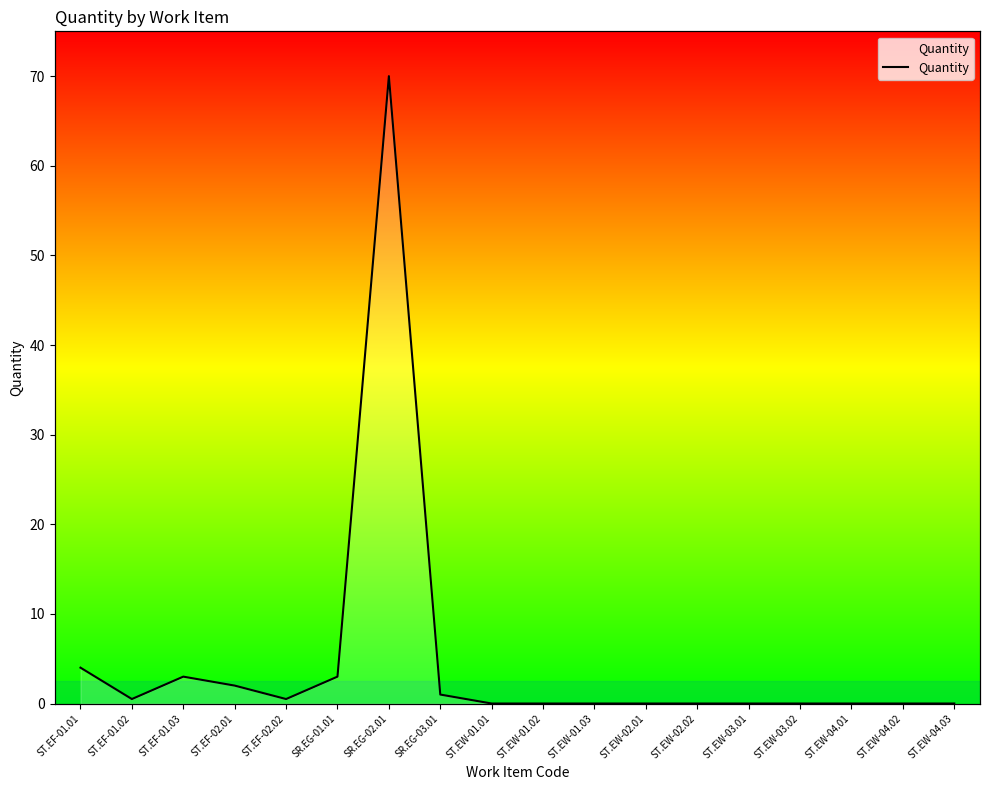

Read the value at SR.EG-01.01.

3.0